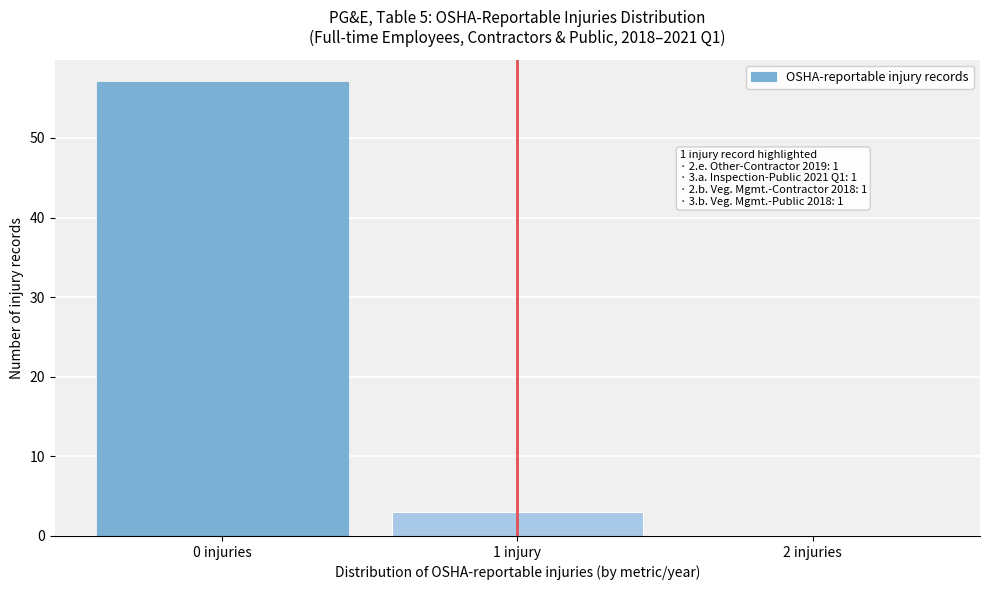

Reading left to right, transcribe all the data shown in this chart.

0 injuries=57	1 injury=3	2 injuries=0